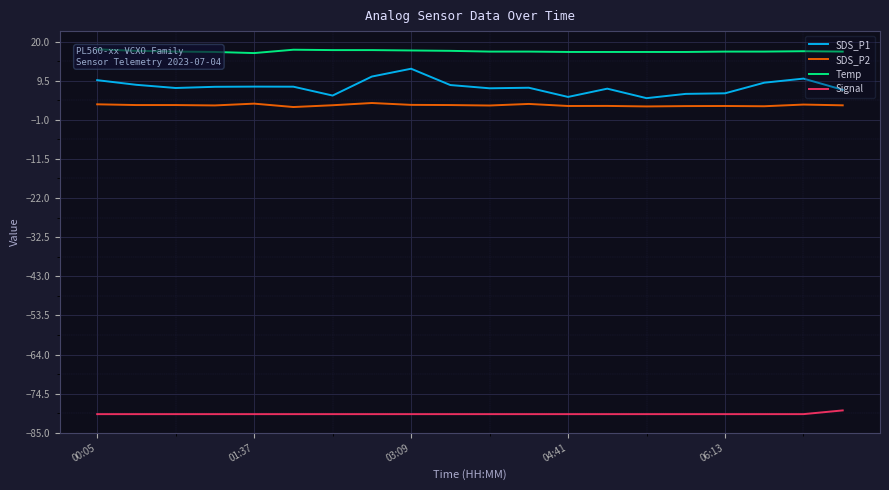

The value of Temp at 18 is 17.4. True or false?

True